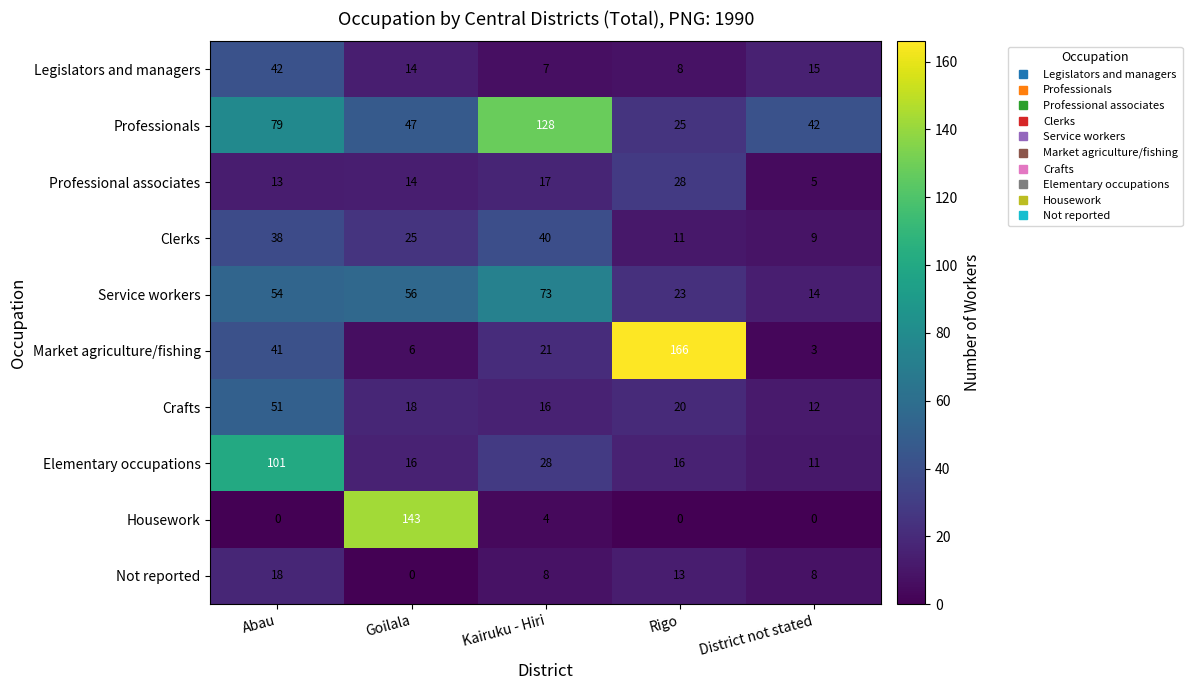

How many data points in Elementary occupations are less than 16?

1